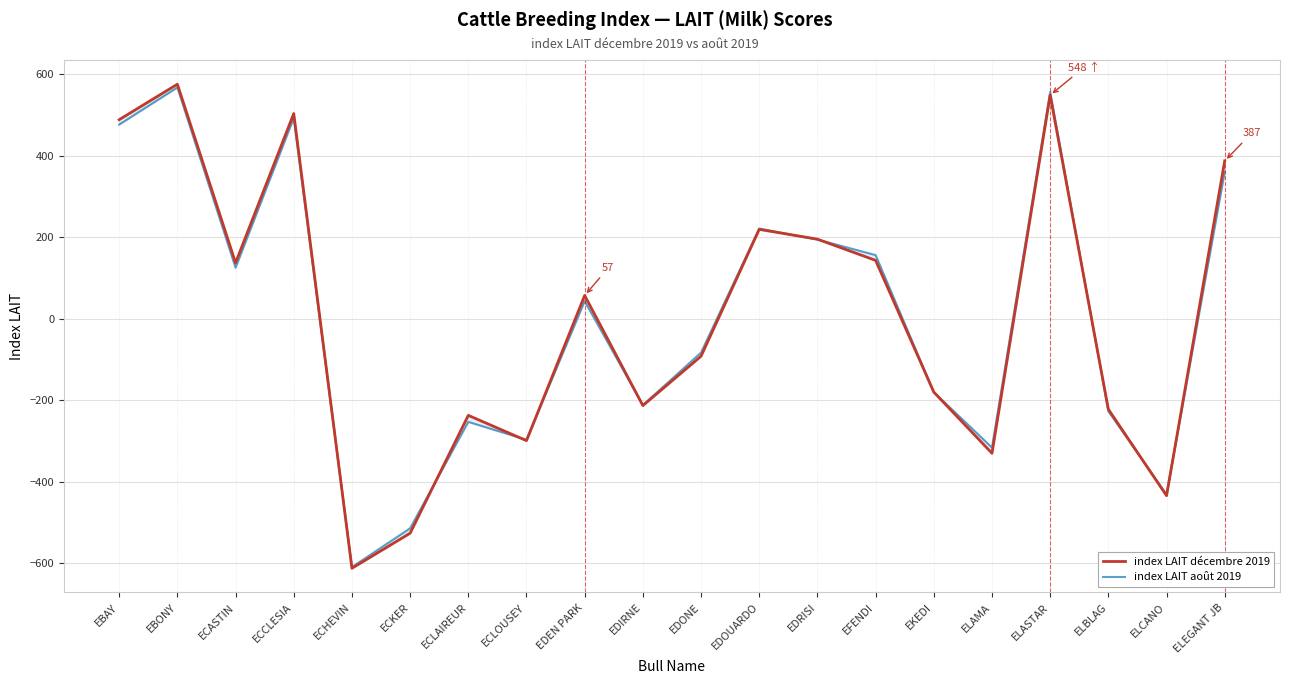

How many values in the index LAIT août 2019 series are below 43?

10